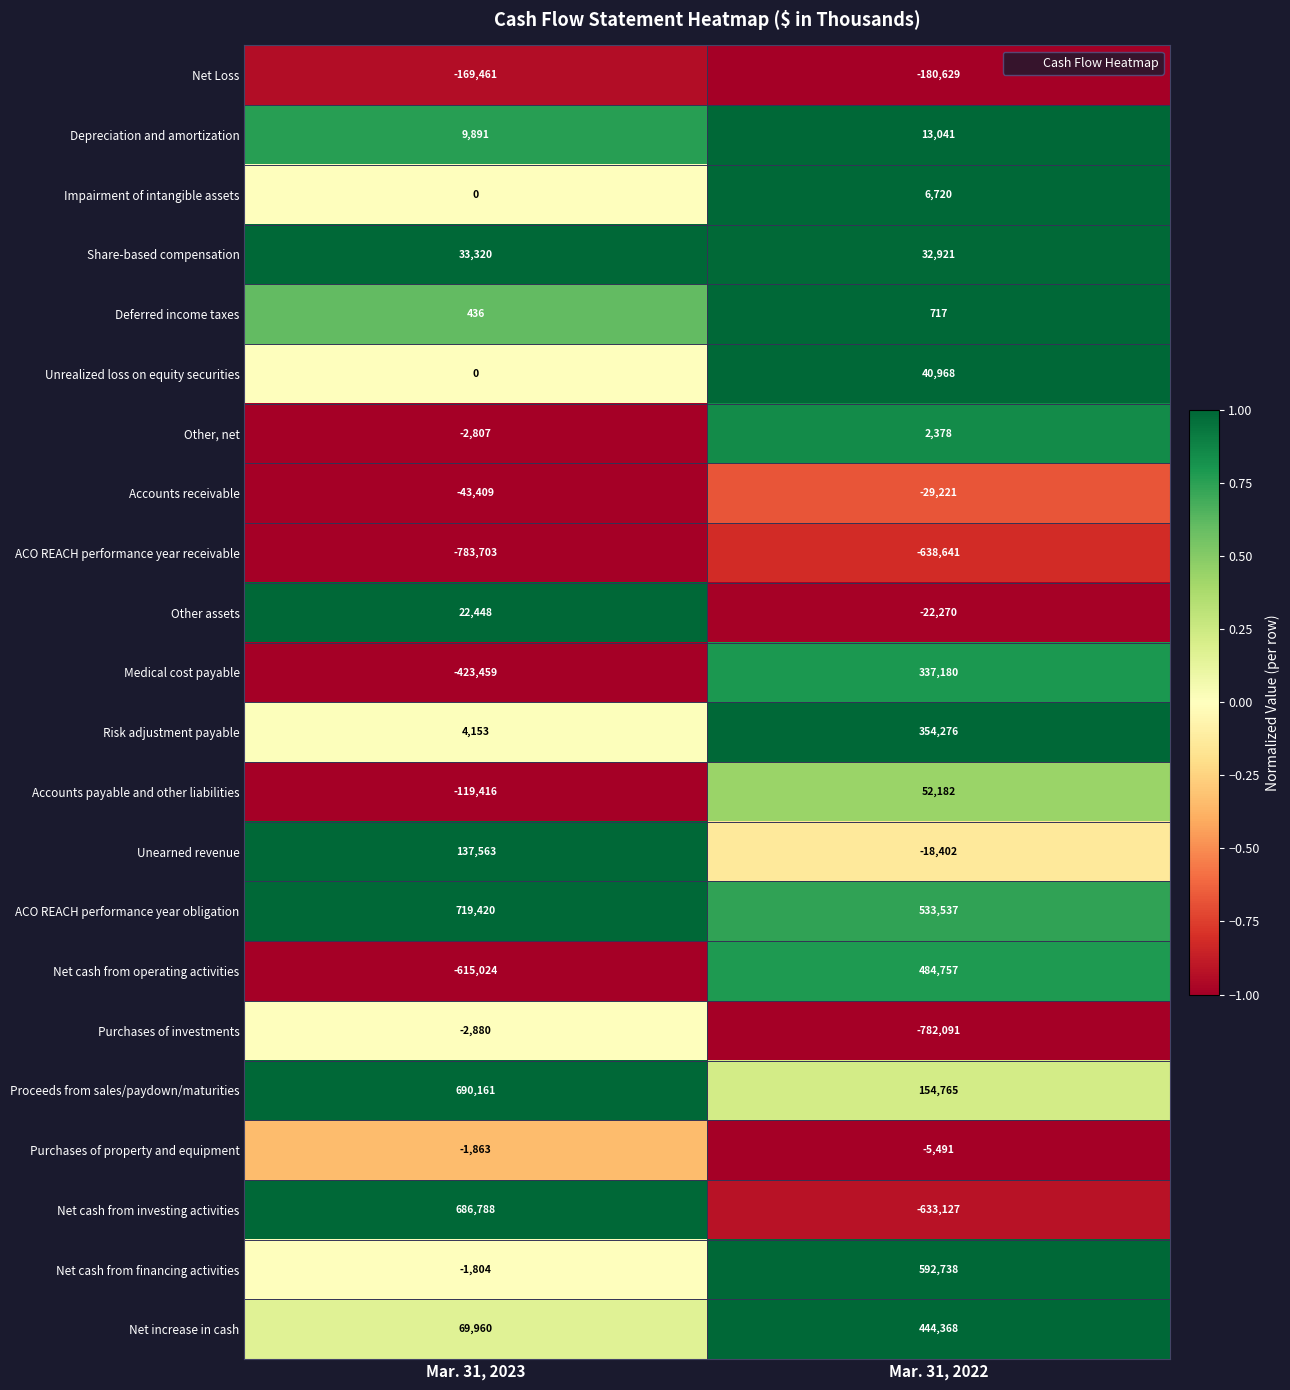

At which label does ACO REACH performance year obligation reach its peak?

Mar. 31, 2023